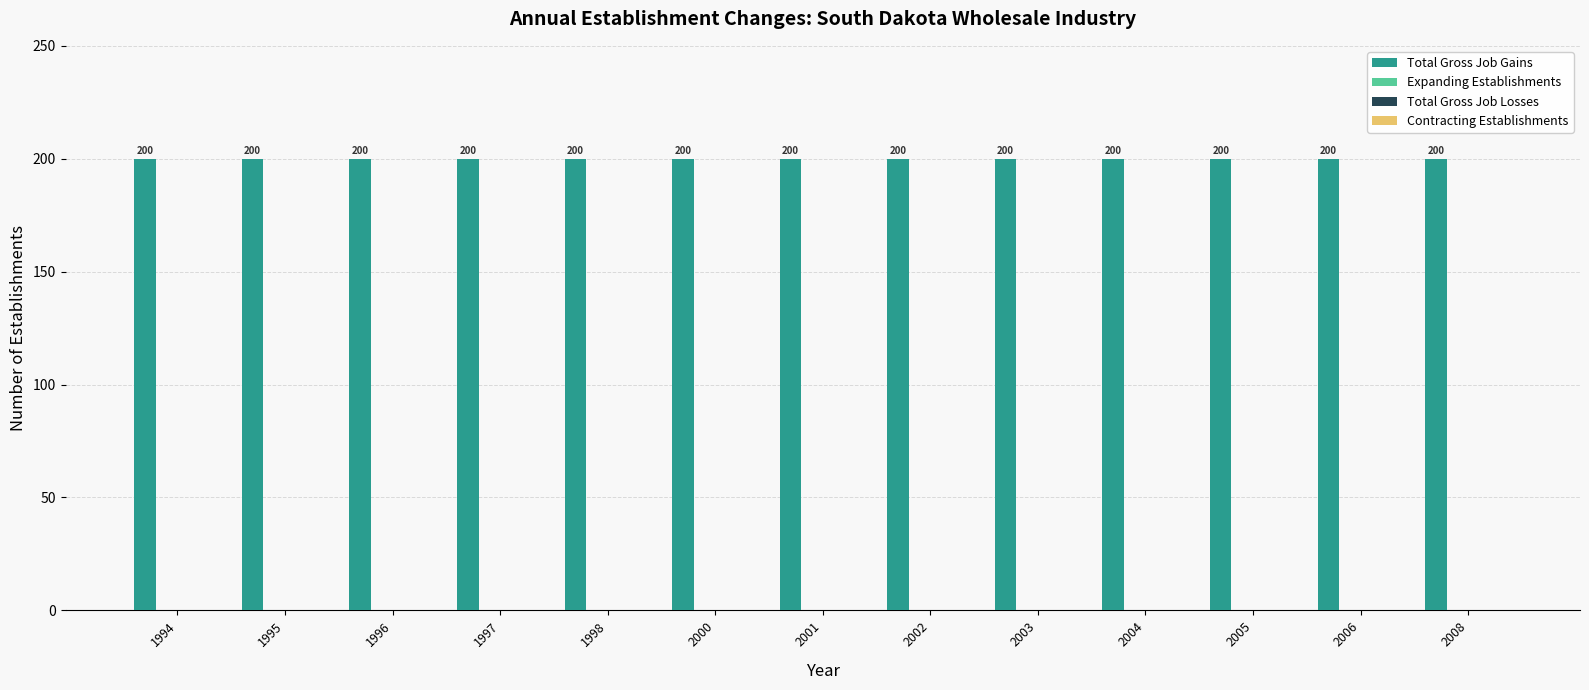

Reading left to right, list all the values displayed in this chart.

Total Gross Job Gains: 1994=200	1995=200	1996=200	1997=200	1998=200	2000=200	2001=200	2002=200	2003=200	2004=200	2005=200	2006=200	2008=200
Expanding Establishments: 1994=0	1995=0	1996=0	1997=0	1998=0	2000=0	2001=0	2002=0	2003=0	2004=0	2005=0	2006=0	2008=0
Total Gross Job Losses: 1994=0	1995=0	1996=0	1997=0	1998=0	2000=0	2001=0	2002=0	2003=0	2004=0	2005=0	2006=0	2008=0
Contracting Establishments: 1994=0	1995=0	1996=0	1997=0	1998=0	2000=0	2001=0	2002=0	2003=0	2004=0	2005=0	2006=0	2008=0